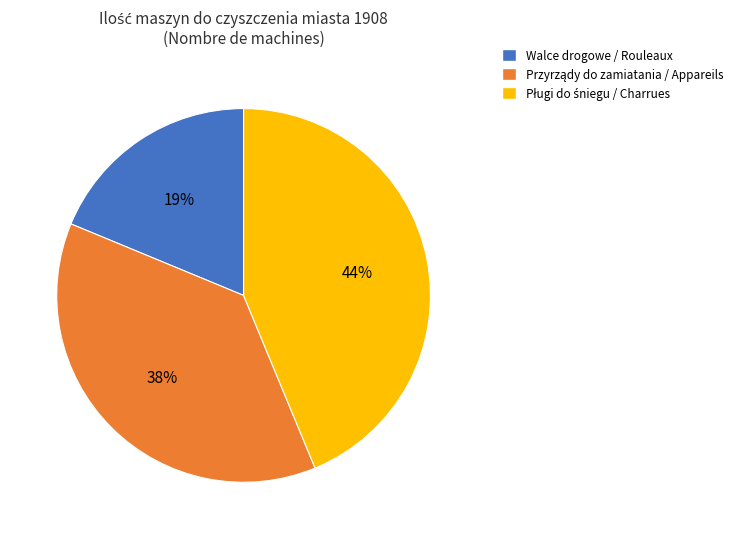

What is the smallest slice in the pie chart?

Walce drogowe / Rouleaux